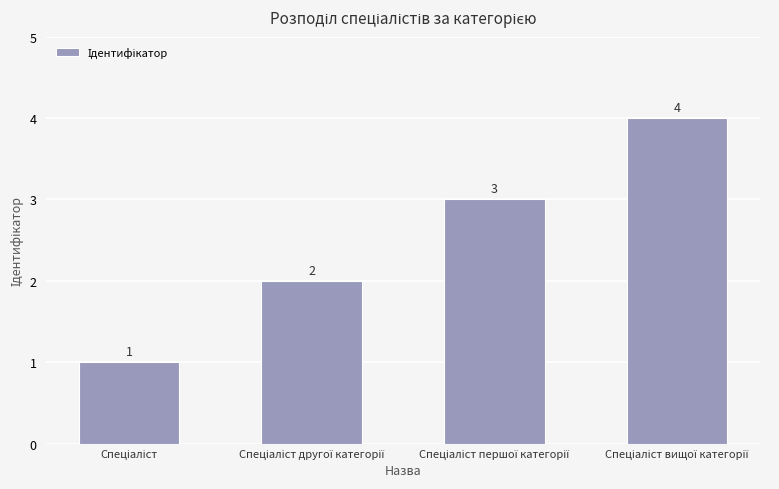

Count the number of categories in the chart.

4